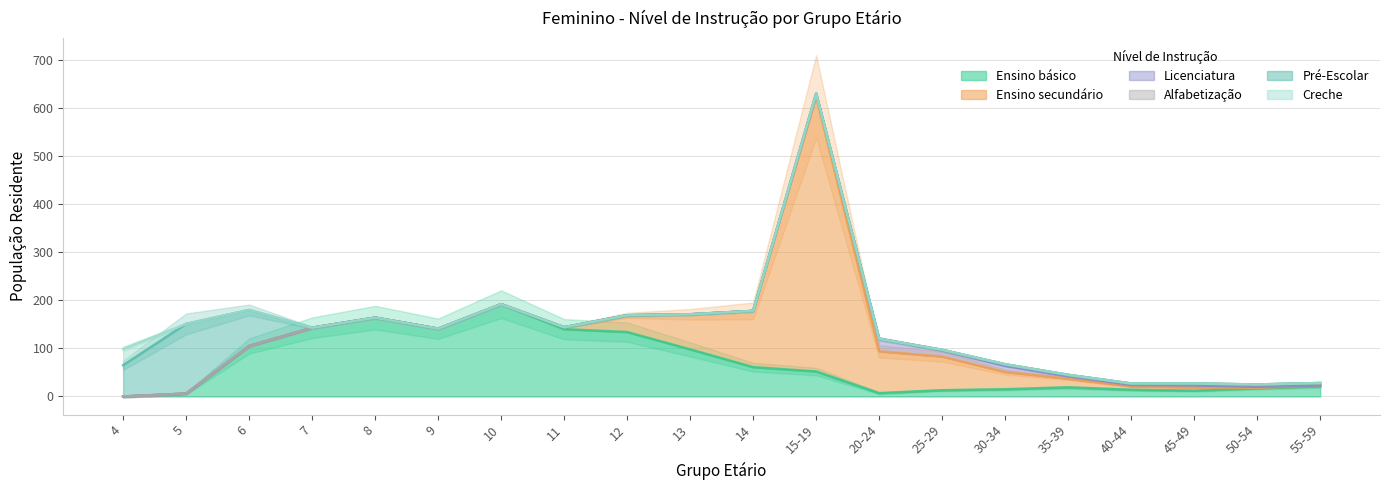

How many categories are shown in the chart?

20